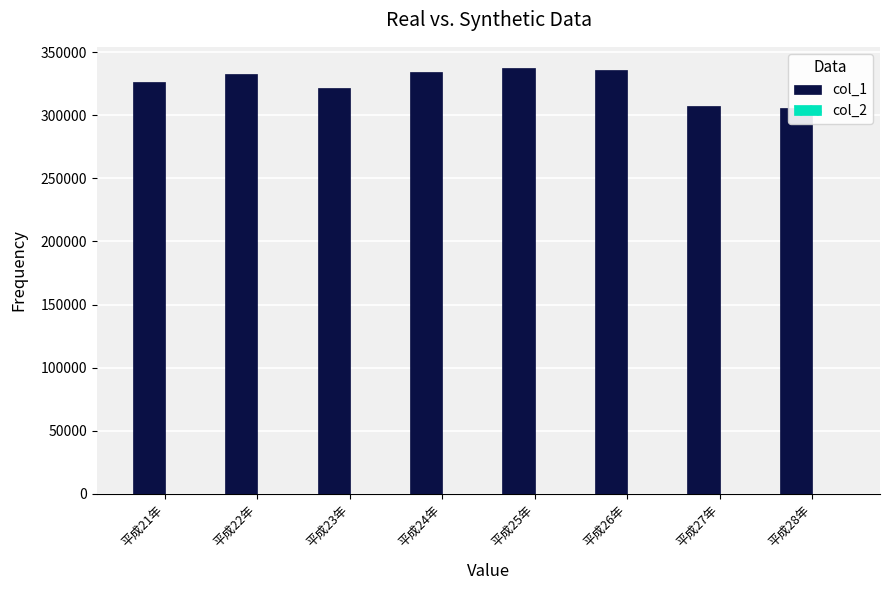

What is the label of the 2nd bar from the right?

平成27年